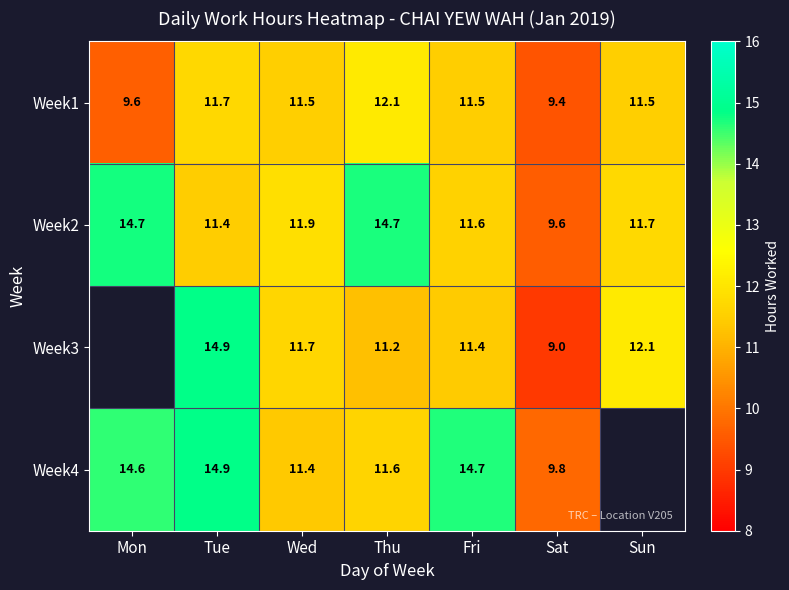

At Wed, list the series in order from smallest to largest.

Week4, Week1, Week3, Week2